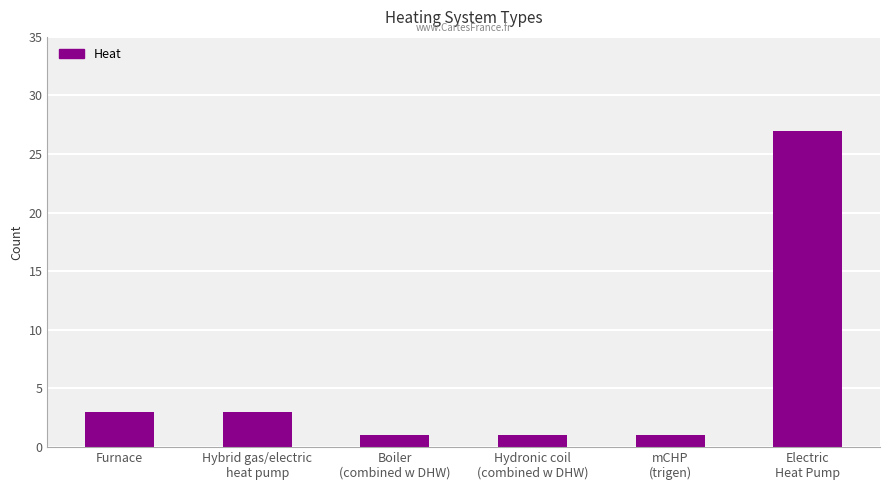

What is the average value?

6